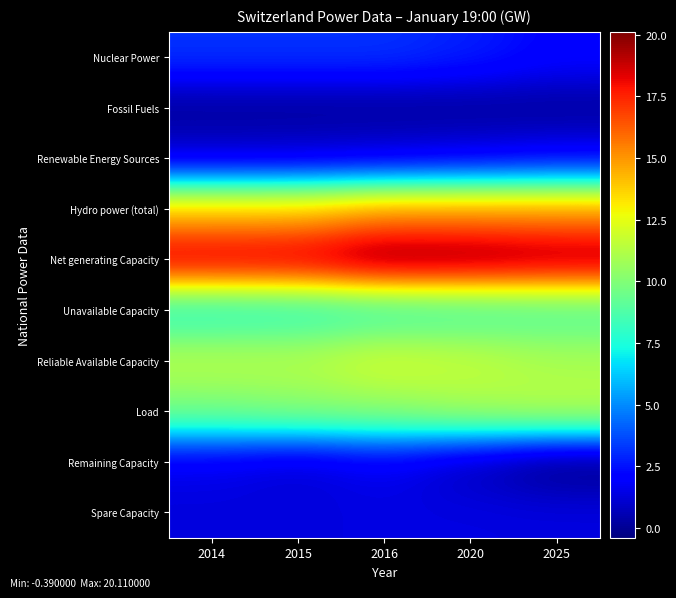

At which category does the chart reach its minimum across all series?

2025